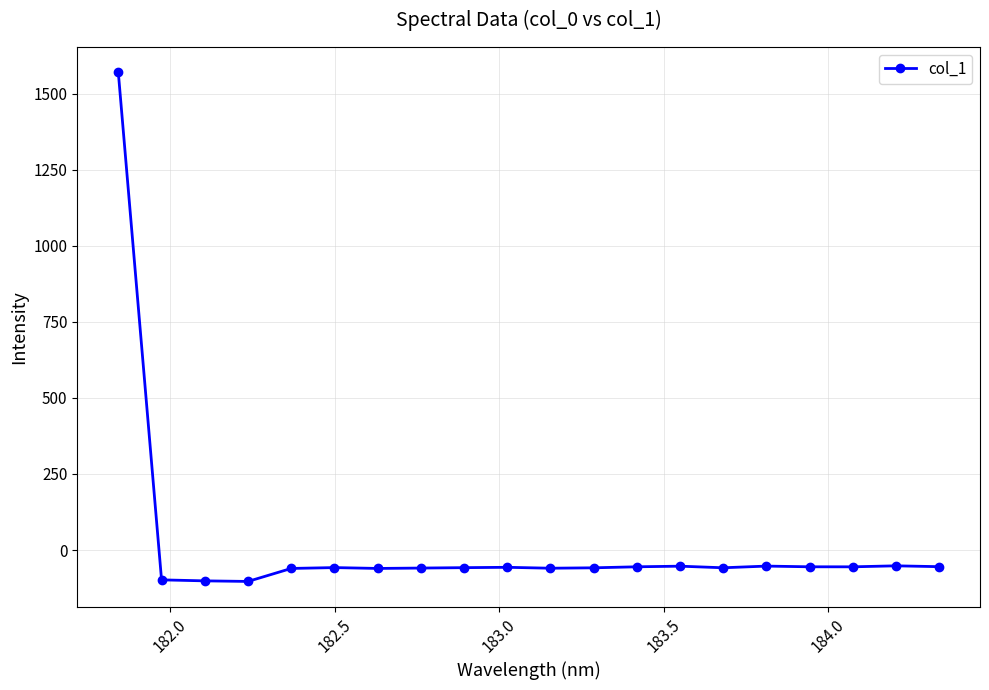

What is the minimum value shown in the chart?

-103.1